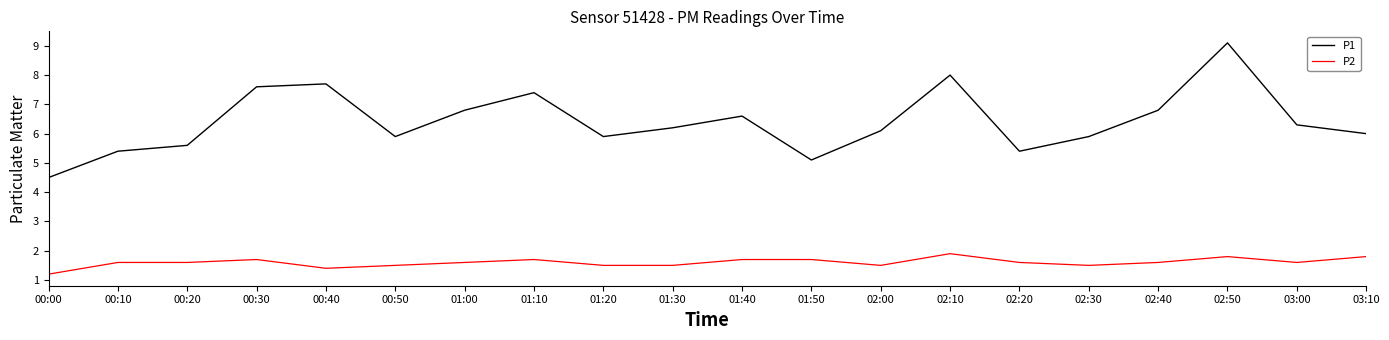

Rank the series at 01:40 from lowest to highest value.

P2, P1